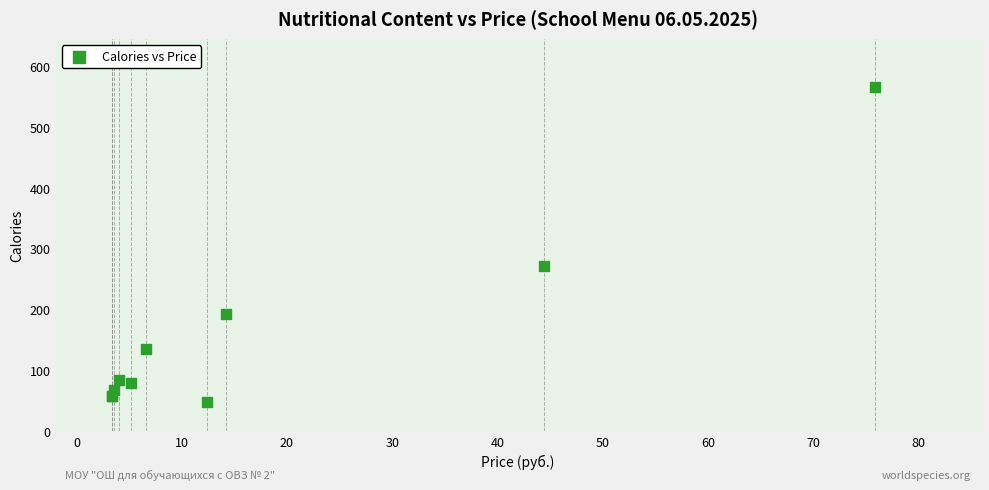

What Y value in the scatter plot is closest to 306?

272